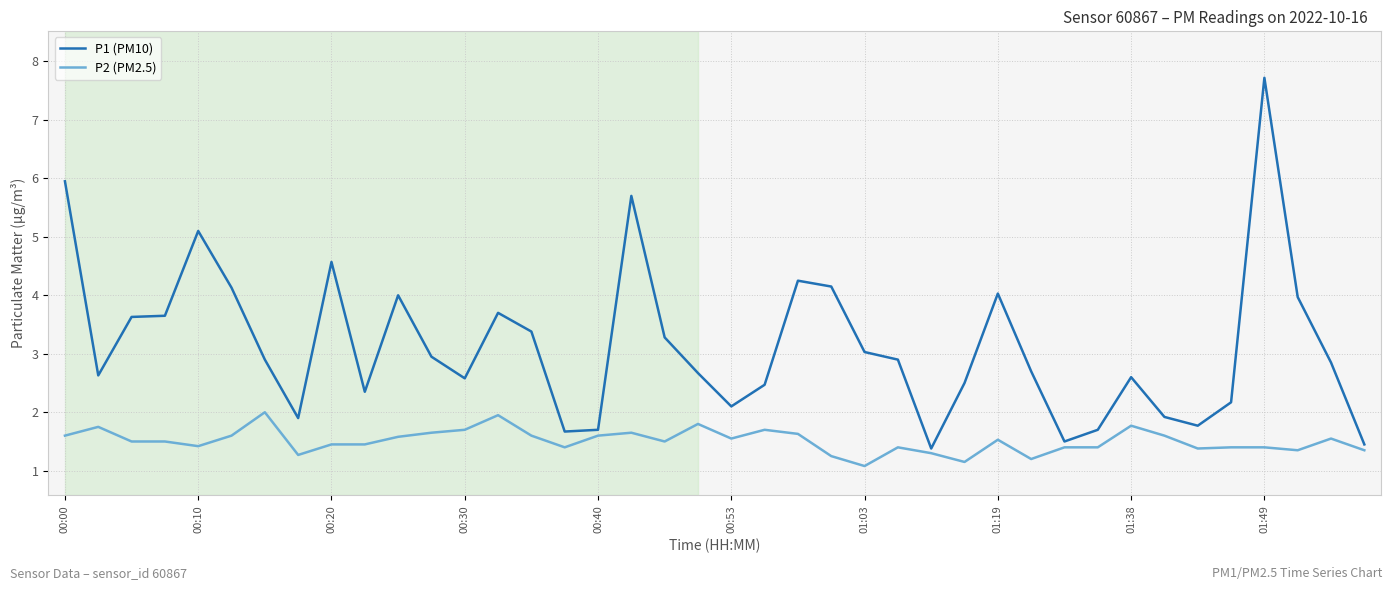

What is the minimum value shown in the chart?

1.1